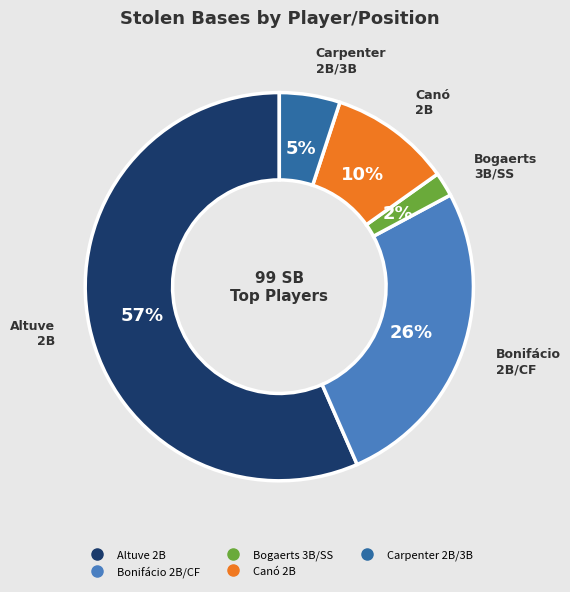

To the nearest percent, what is the difference between the largest and smallest slice percentages?

55%